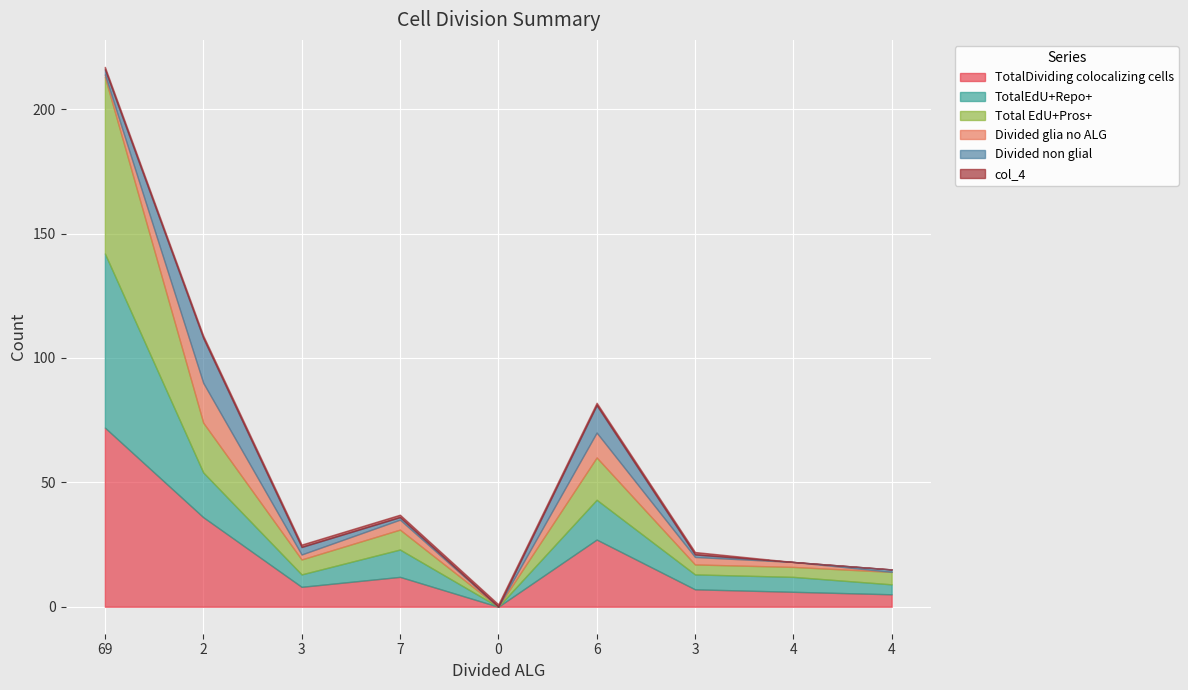

In TotalDividing colocalizing cells, how many points are lower than both neighbors (excluding endpoints)?

2